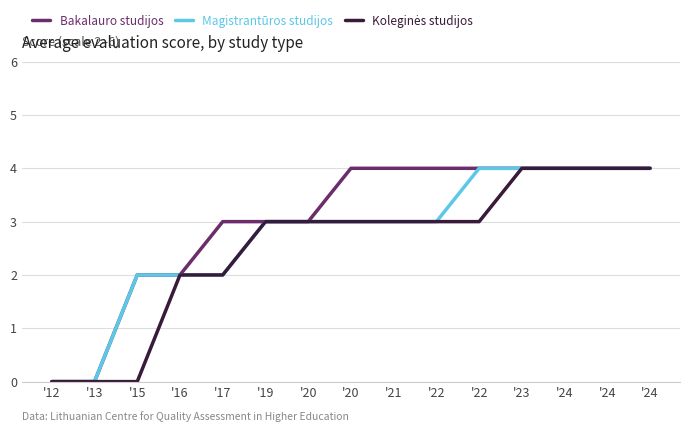

List the labels in order of Magistrantūros studijos value, smallest first.

'12, '13, '15, '16, '17, '19, '20, '20, '21, '22, '22, '23, '24, '24, '24